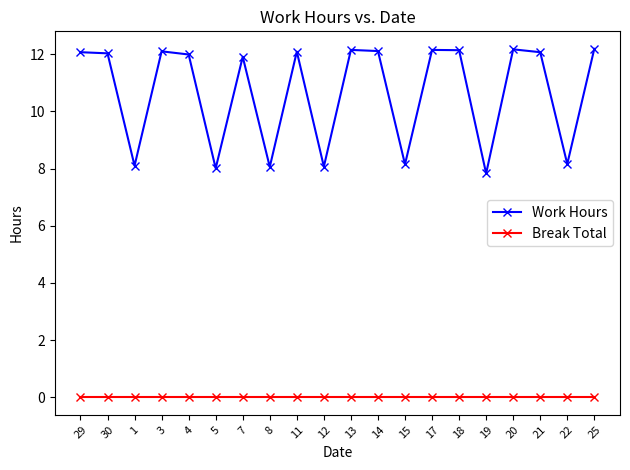

How many distinct data groups are displayed?

2